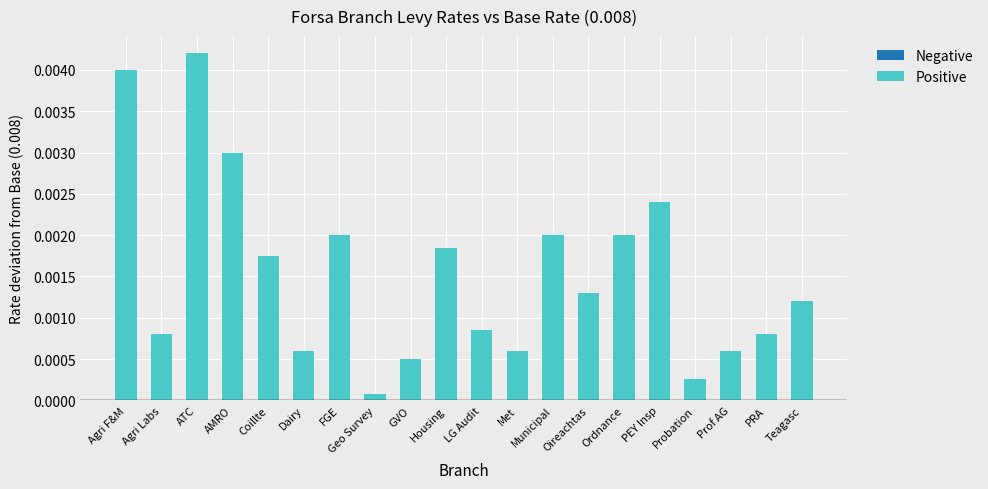

Which has a higher value, LG Audit or Housing?

Housing